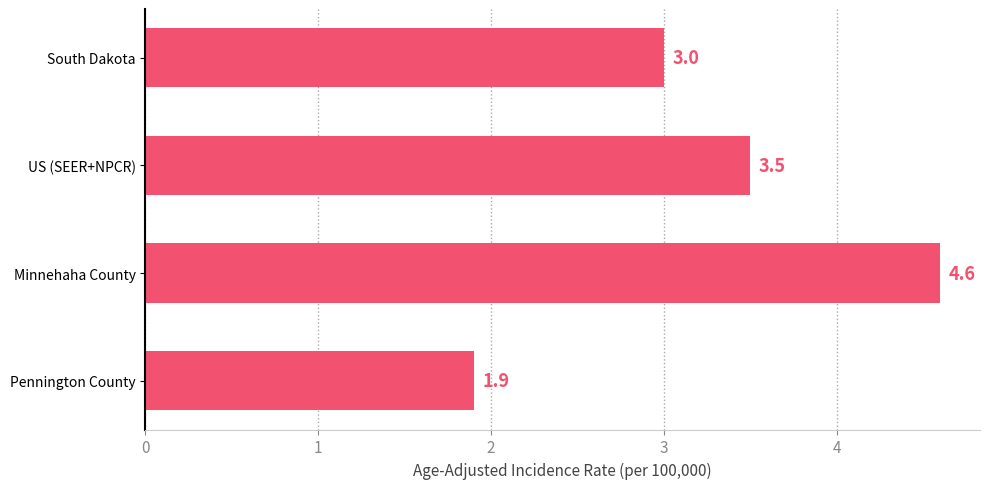

What is the sum of all values?

13.0